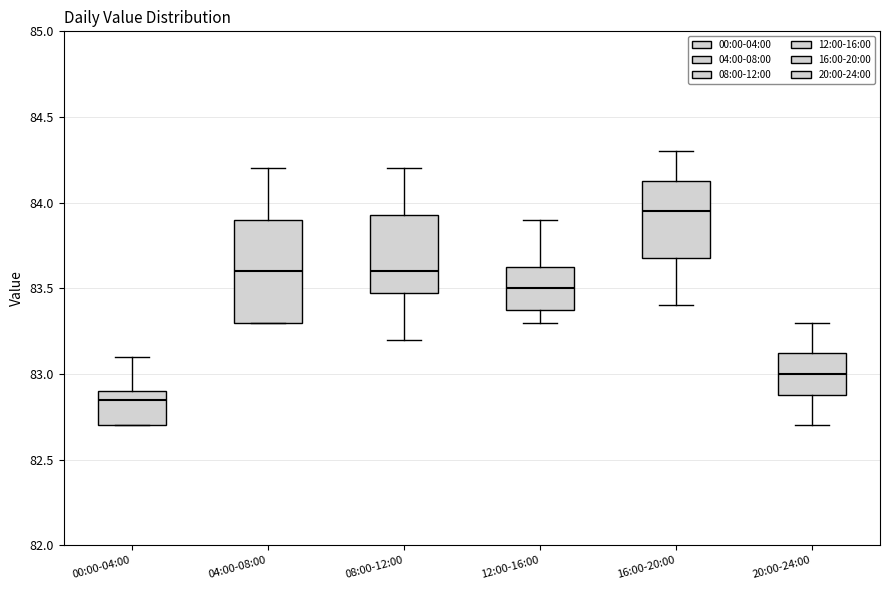

Which box's median line is the highest?

16:00-20:00